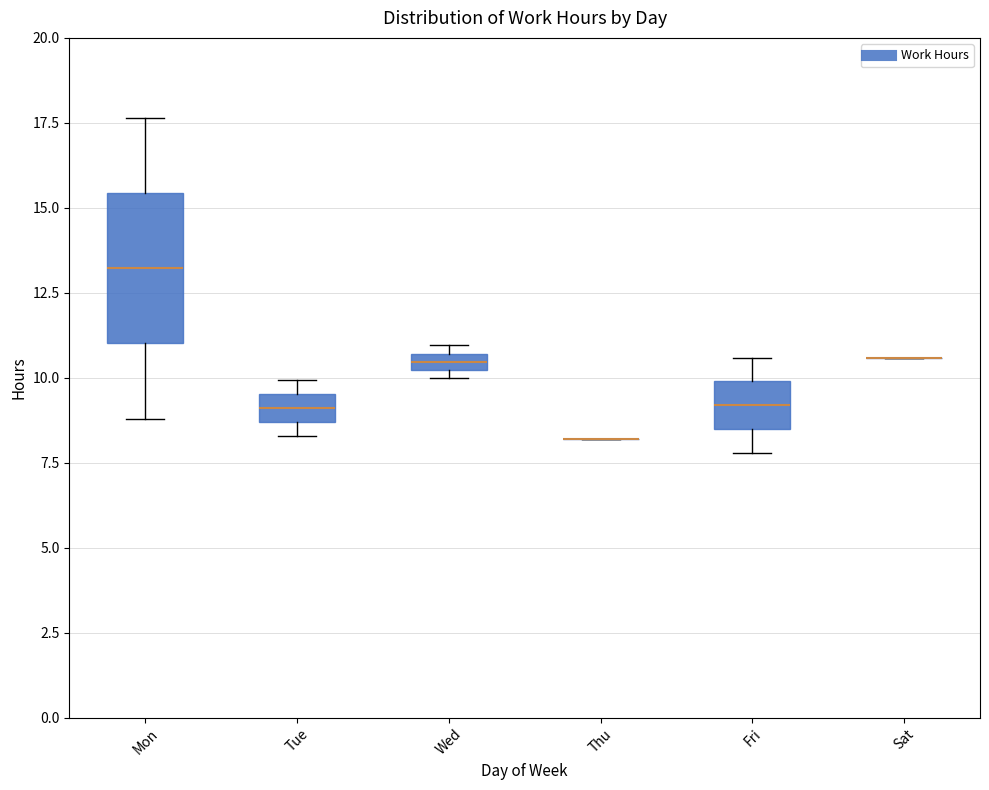

Which box is the tallest, from its lower edge to its upper edge?

Mon